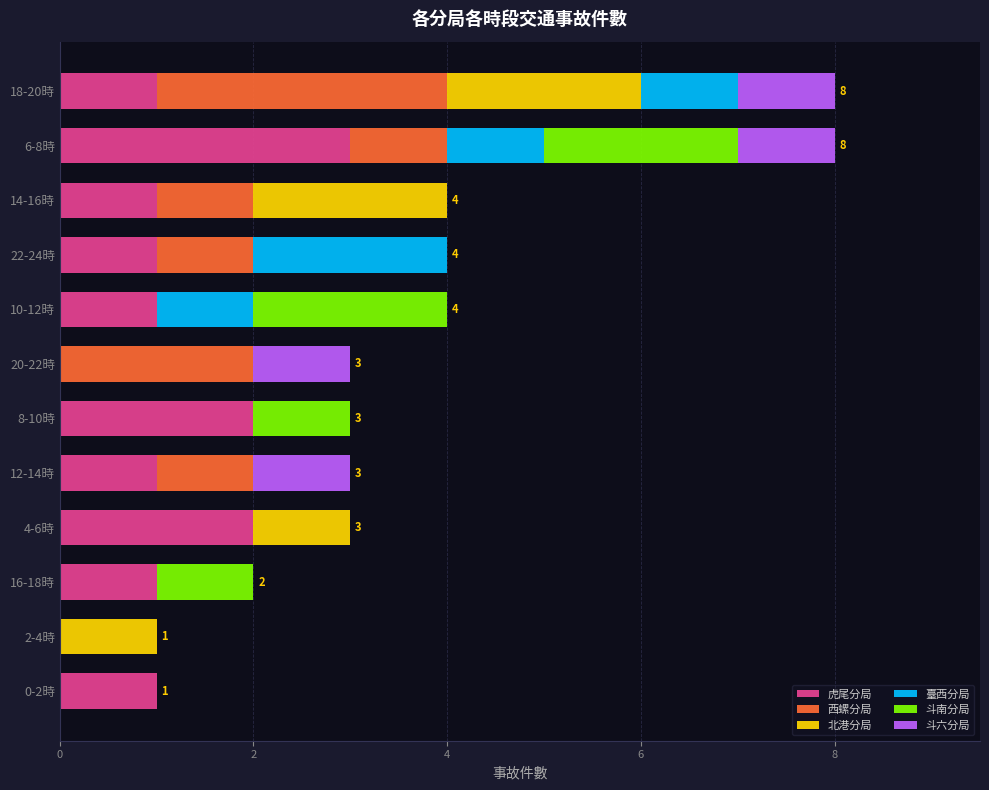

What is the maximum value for 虎尾分局?

3